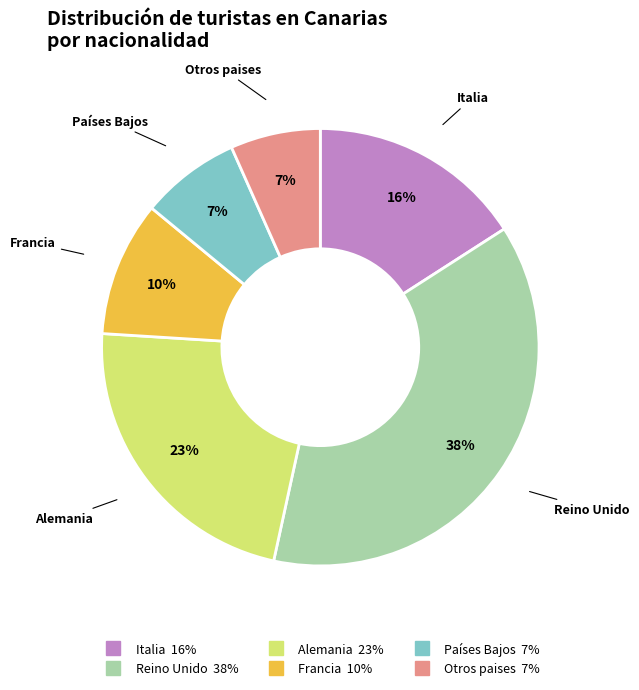

Is there a majority slice in this chart?

No